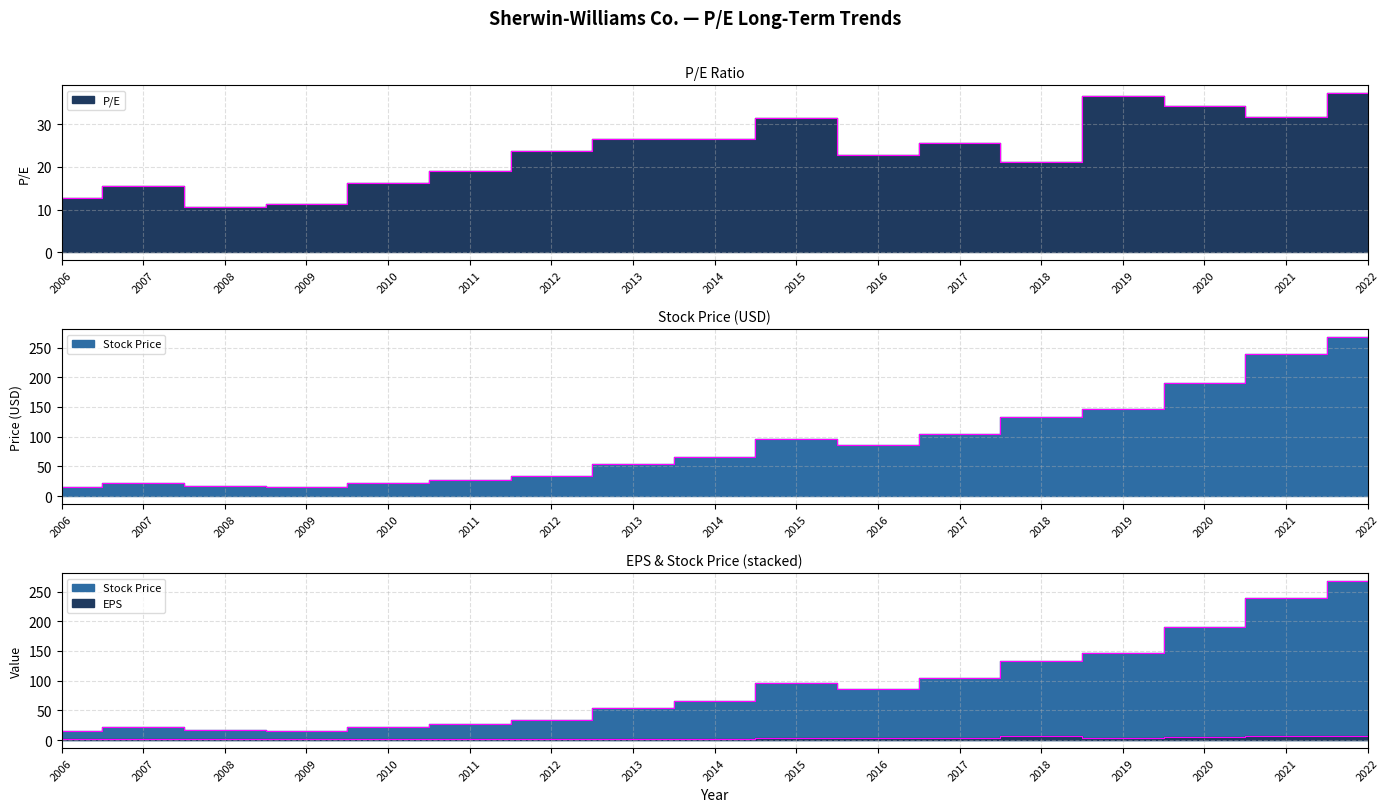

What position from the right is 2007-02-28?

16